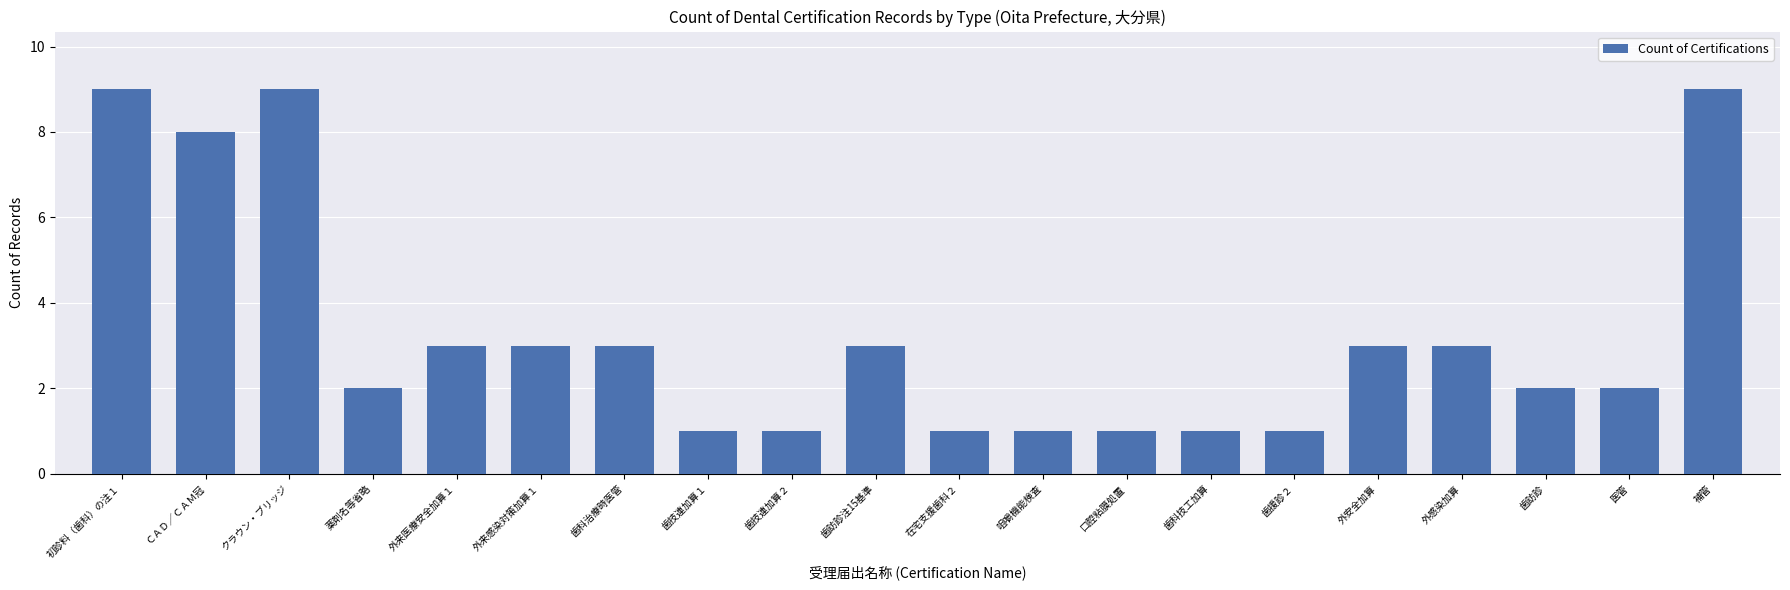

What is the maximum value shown in the chart?

9